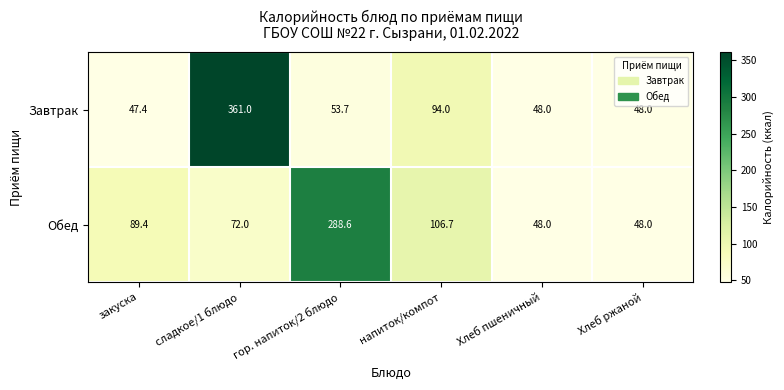

At how many categories does at least one series exceed 166?

2